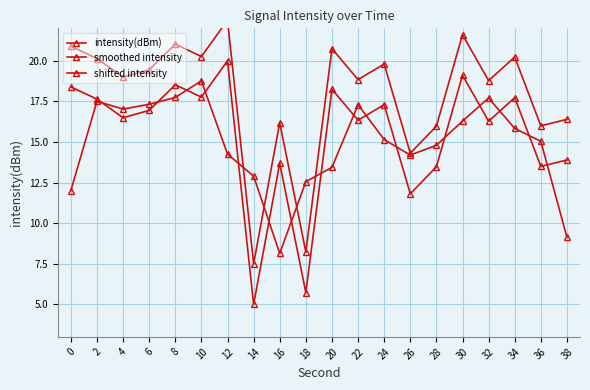

Reading left to right, list all the values displayed in this chart.

intensity(dBm): 0=18.4	2=17.6	4=16.5	6=16.9	8=18.5	10=17.8	12=20.0	14=5.0	16=13.7	18=5.7	20=18.2	22=16.3	24=17.3	26=11.8	28=13.5	30=19.1	32=16.3	34=17.7	36=13.5	38=13.9
smoothed intensity: 0=12.0	2=17.5	4=17.0	6=17.3	8=17.7	10=18.8	12=14.3	14=12.9	16=8.1	18=12.6	20=13.4	22=17.3	24=15.2	26=14.2	28=14.8	30=16.3	32=17.7	34=15.8	36=15.0	38=9.1
shifted intensity: 0=20.9	2=20.1	4=19.0	6=19.4	8=21.0	10=20.3	12=22.5	14=7.5	16=16.2	18=8.2	20=20.7	22=18.8	24=19.8	26=14.3	28=16.0	30=21.6	32=18.8	34=20.2	36=16.0	38=16.4